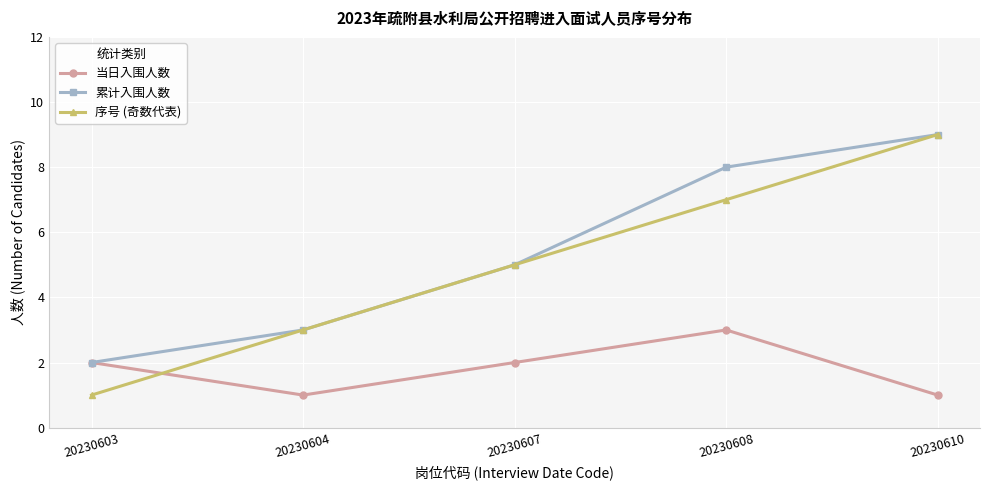

At how many categories does at least one series exceed 1?

5